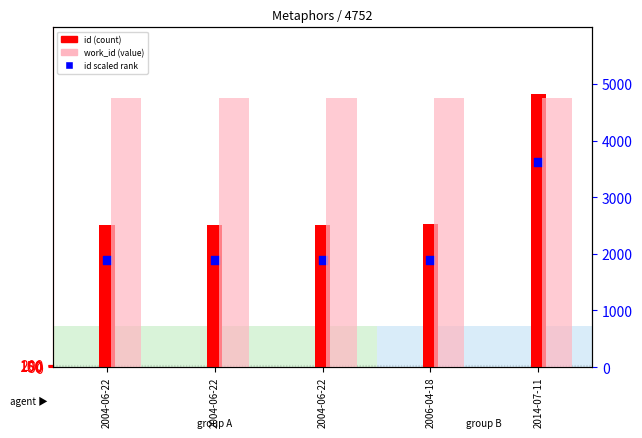

Which series has the largest Y range (max minus min)?

id